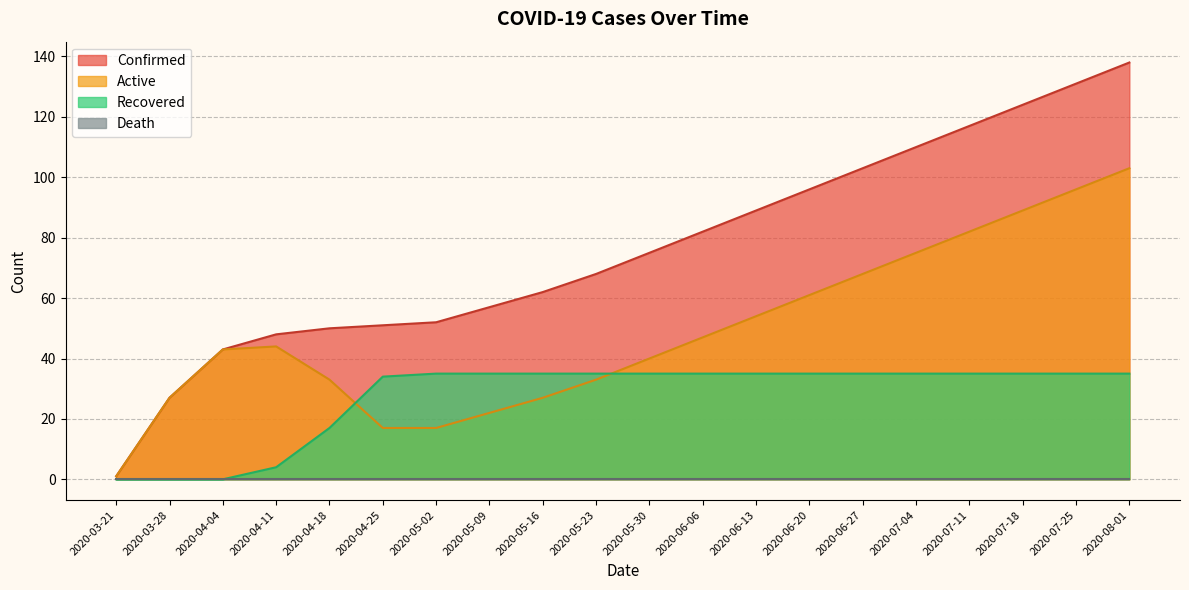

What is the minimum value for Active?

1